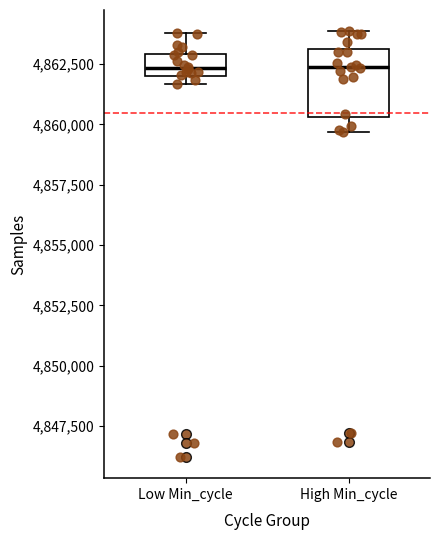

Reading left to right, transcribe this box plot: for each box, give where its median line is, the range the box spans, and where its two whiskers end, as read against the y-axis. The values are not printed on the chart, so give them approximately, as read against the axis.

Low Min_cycle: median 4862500, box 4862000 to 4863000, whiskers 4861500 to 4864000
High Min_cycle: median 4862500, box 4860500 to 4863000, whiskers 4859500 to 4864000